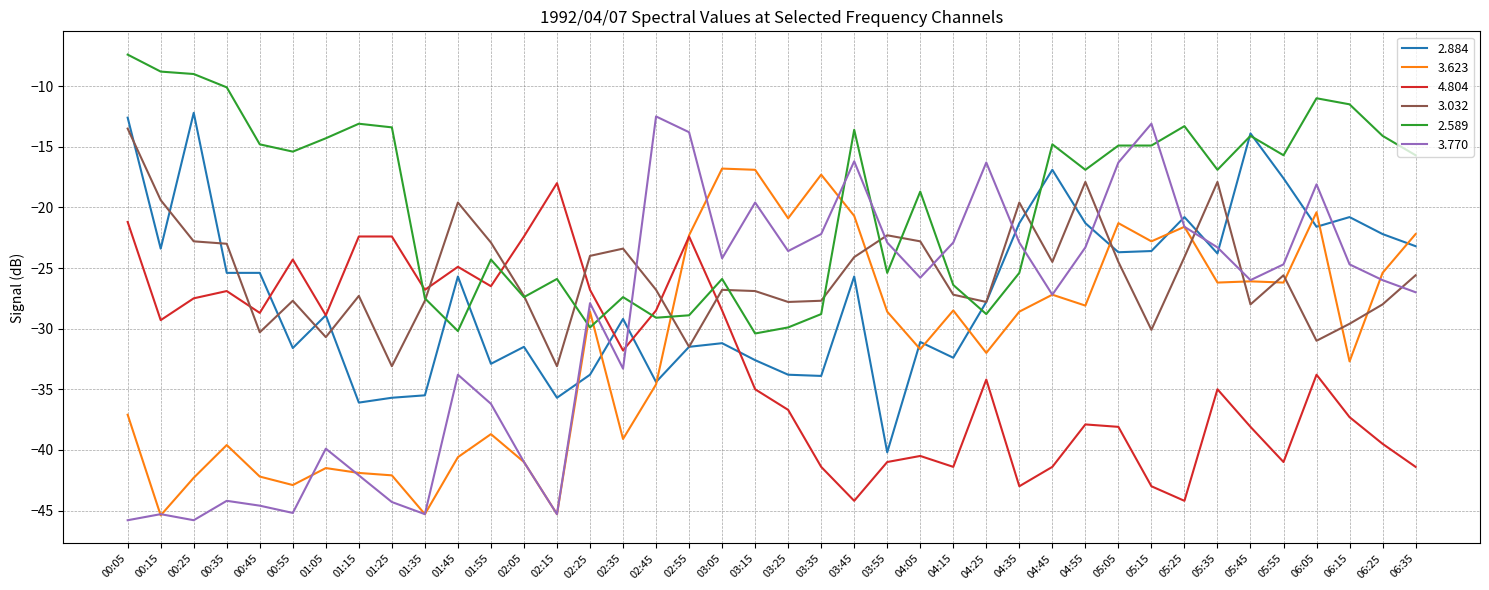

What is the total value across all series at 05:25?

-145.6